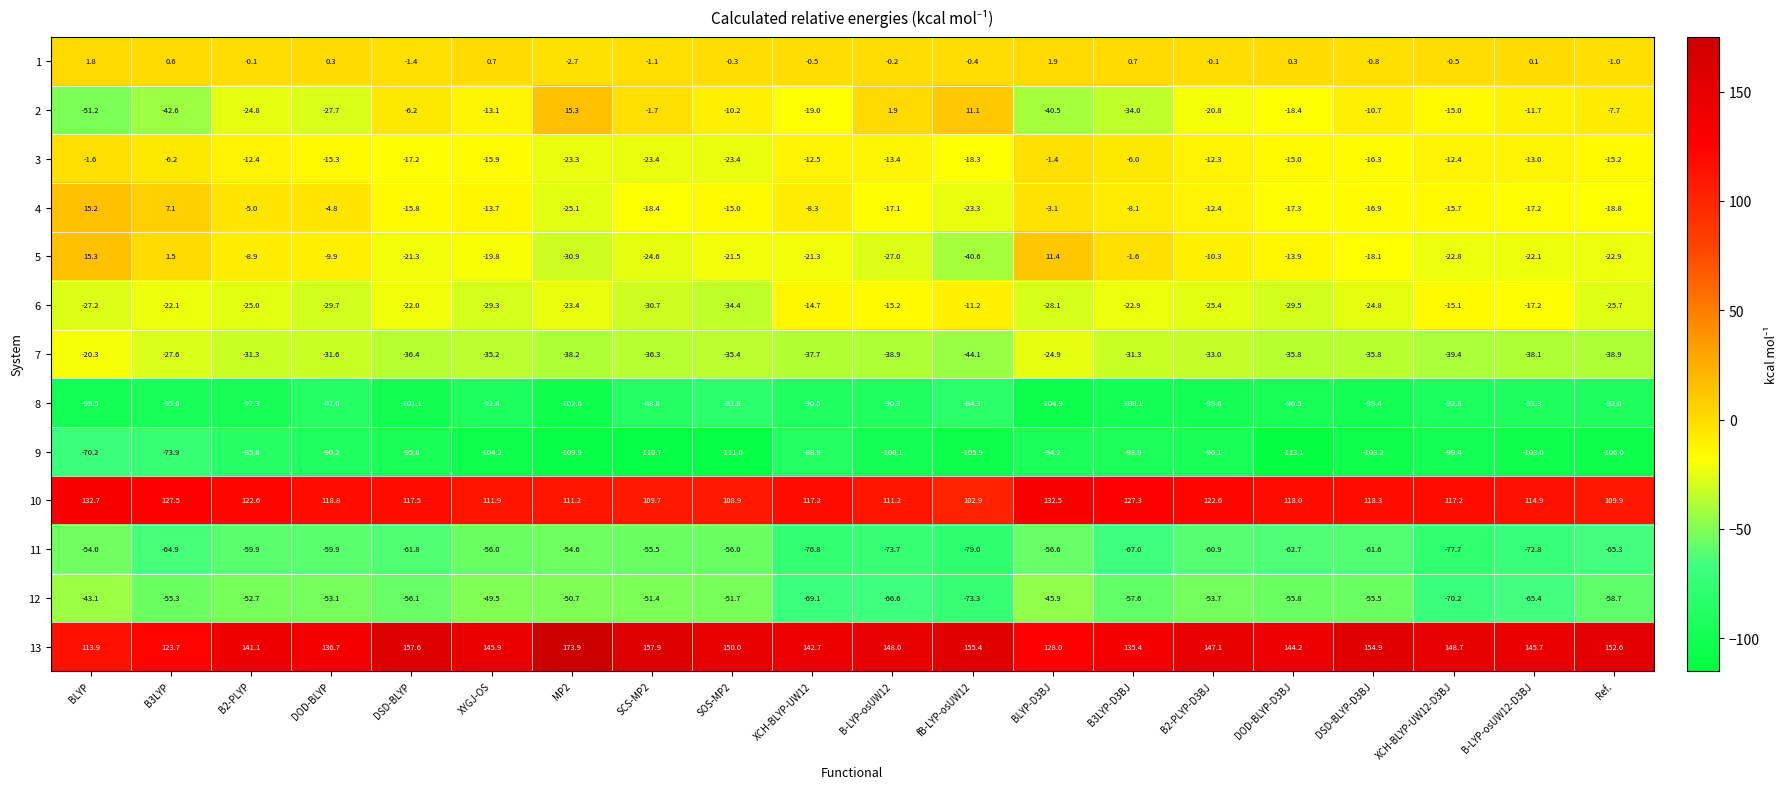

What is the average value of the 8 series?

-94.4